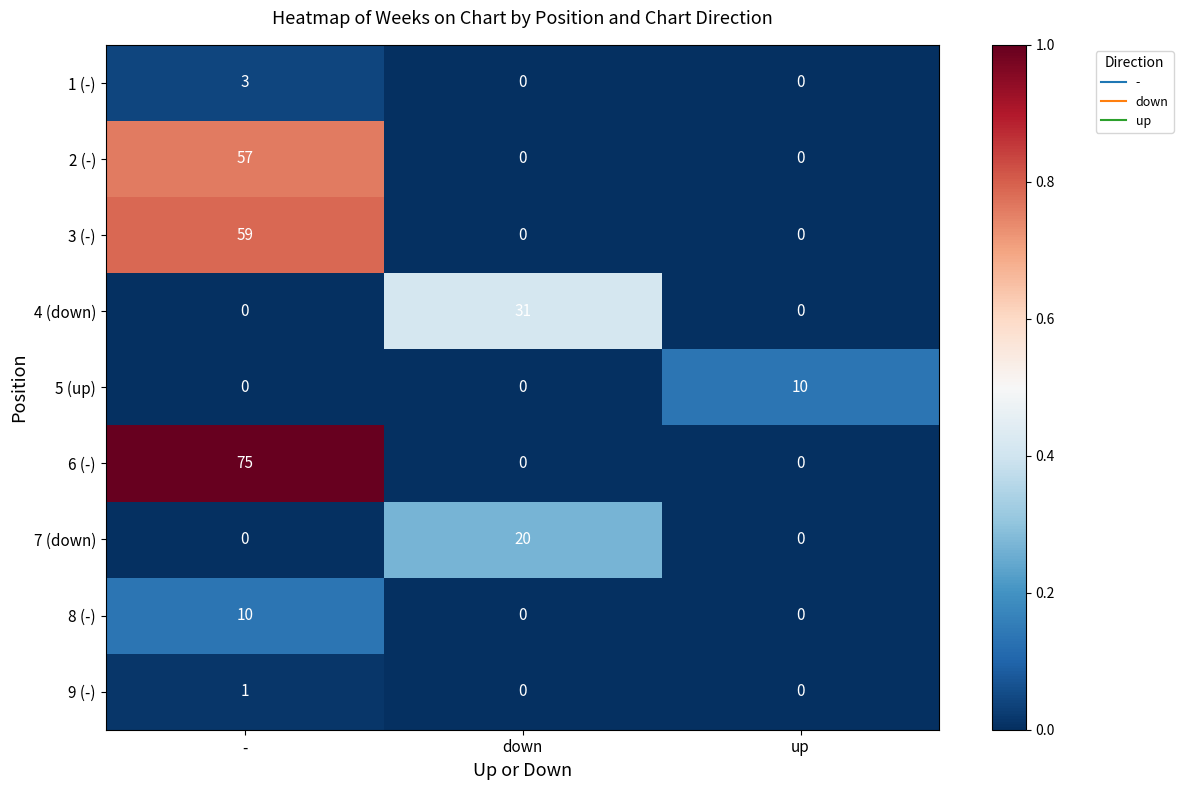

Reading right to left, extract all data points from this chart.

1 (-): 0	0	3
2 (-): 0	0	57
3 (-): 0	0	59
4 (down): 0	31	0
5 (up): 10	0	0
6 (-): 0	0	75
7 (down): 0	20	0
8 (-): 0	0	10
9 (-): 0	0	1